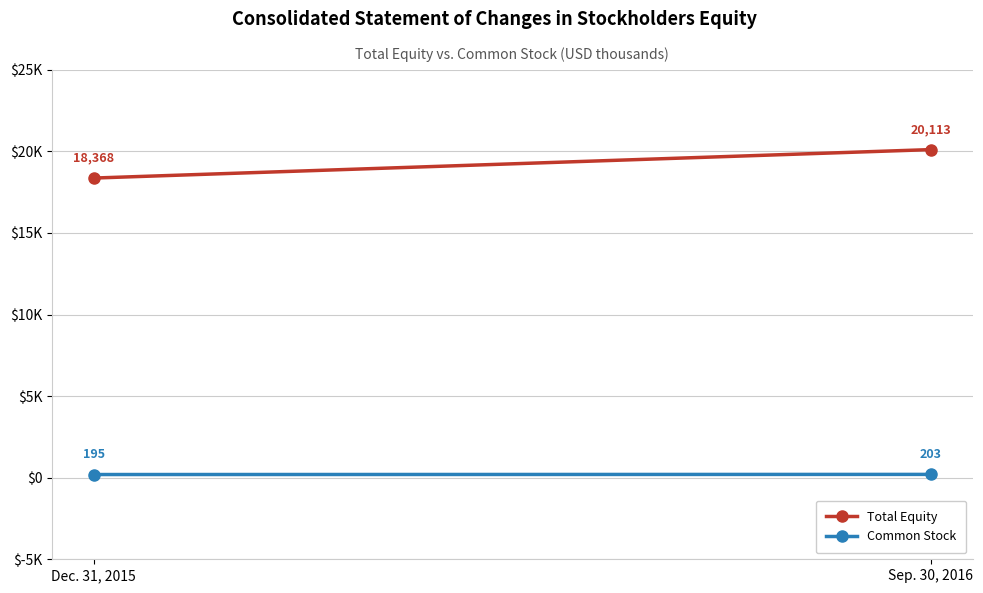

Read the Common Stock value at Dec. 31, 2015.

195